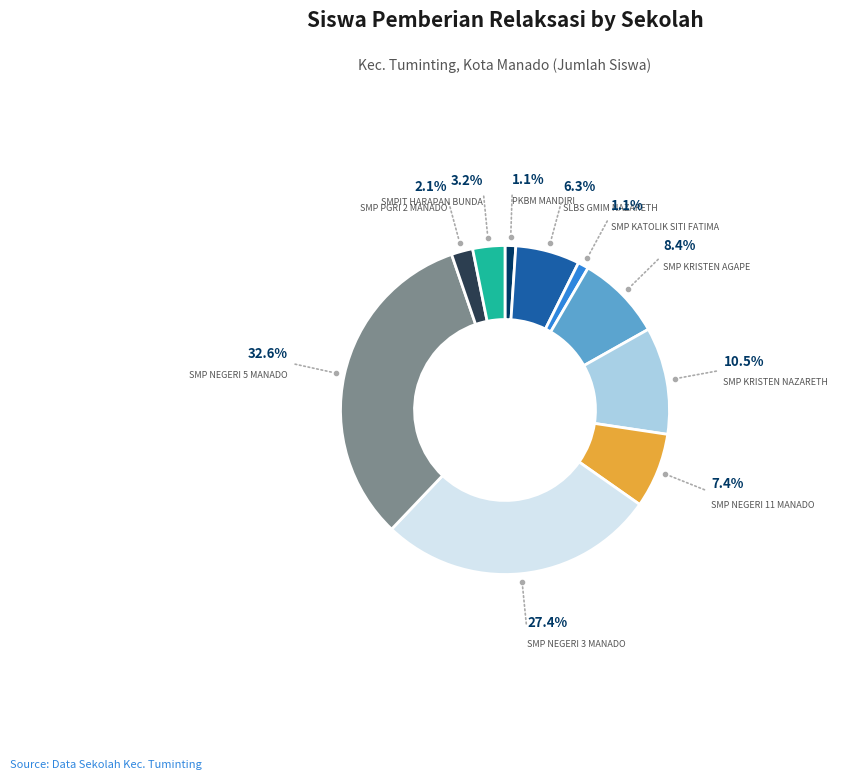

Does any single category account for the majority?

No